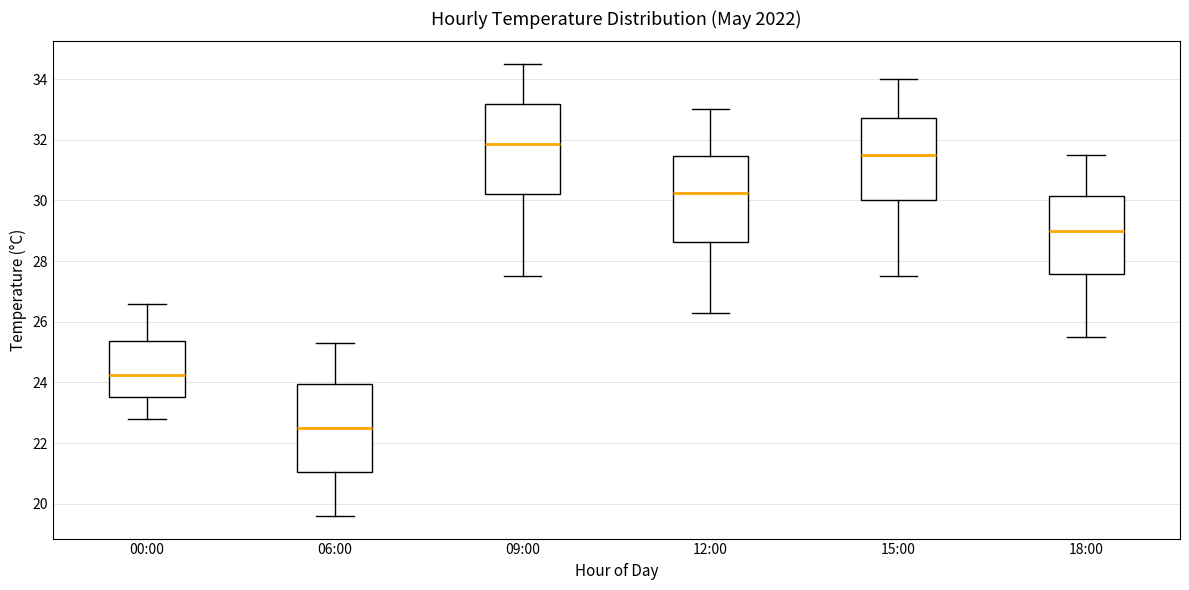

Which box has the lowest median line?

06:00